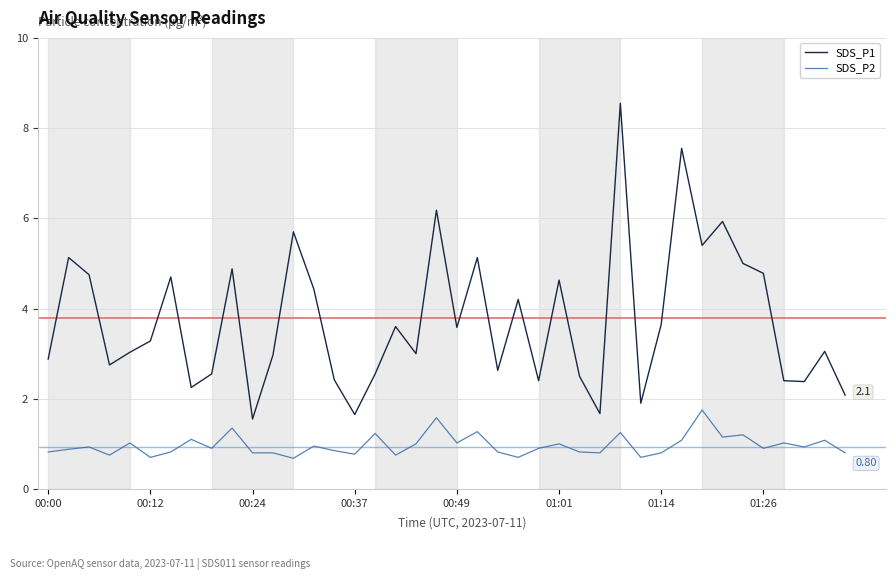

How many distinct data groups are displayed?

2